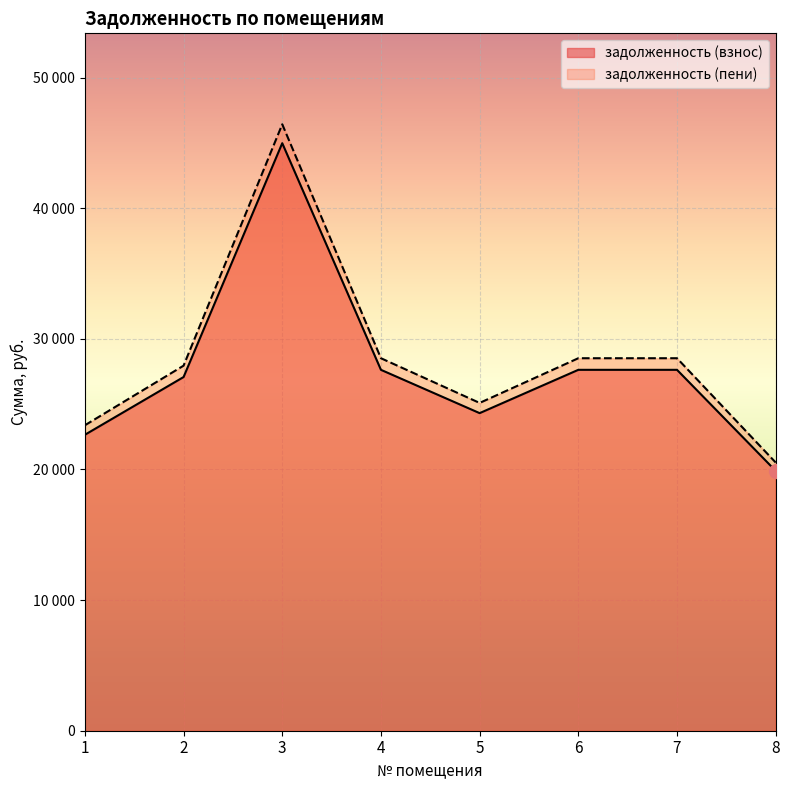

Count the number of data series in this chart.

2